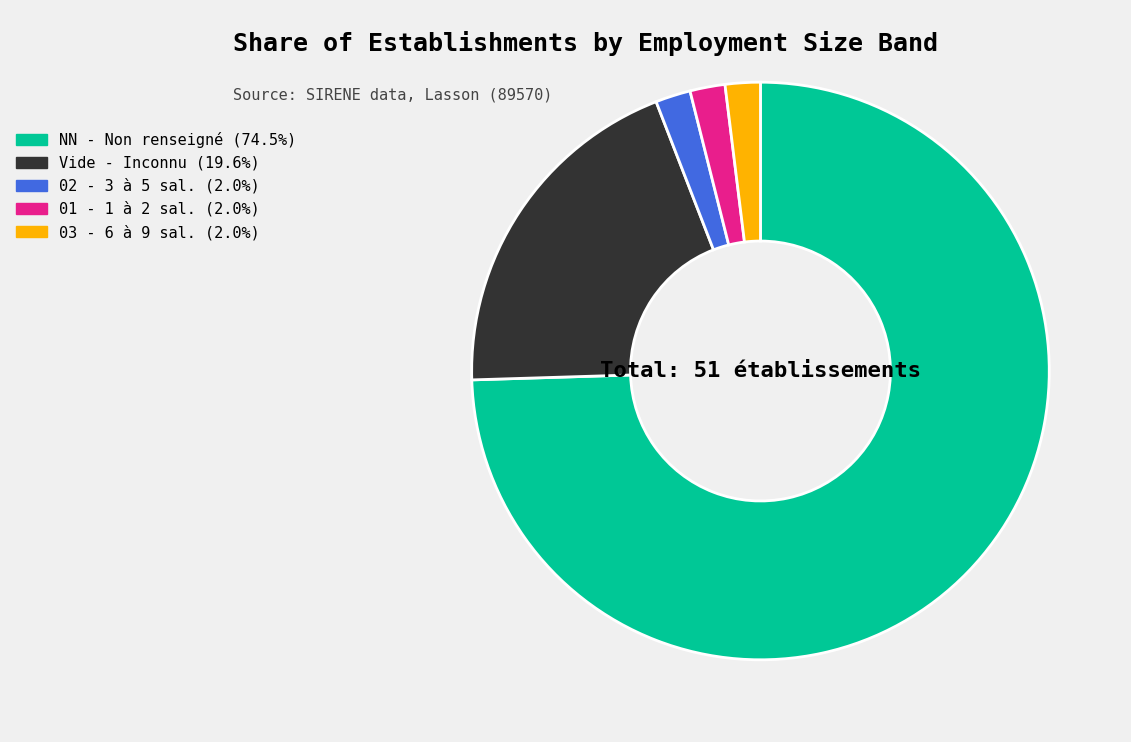

Do NN - Non renseigné (74.5%) and 03 - 6 à 9 sal. (2.0%) together represent more than half of the pie?

Yes